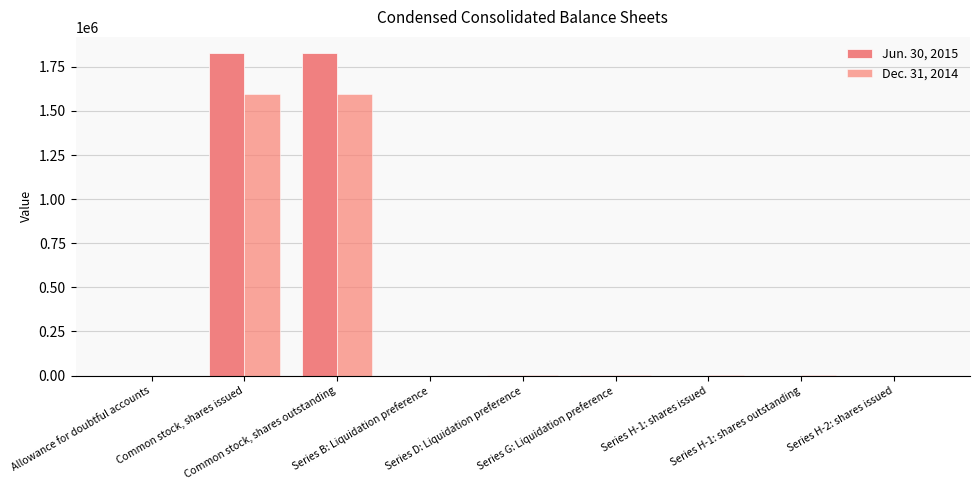

True or false: Dec. 31, 2014 has a value of 852384 at Common stock, shares issued.

False